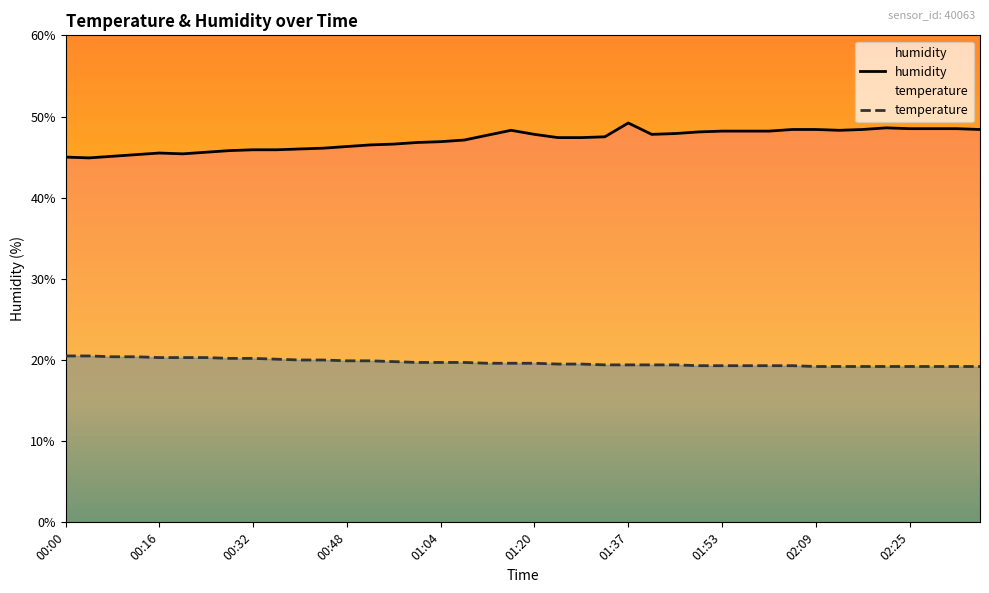

What is the lowest value of the temperature series?

19.2